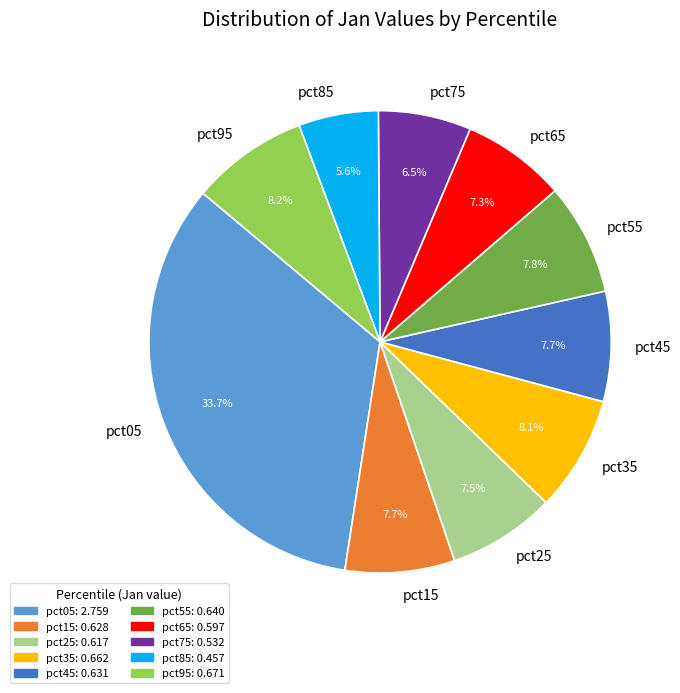

How many slices are in this pie chart?

10